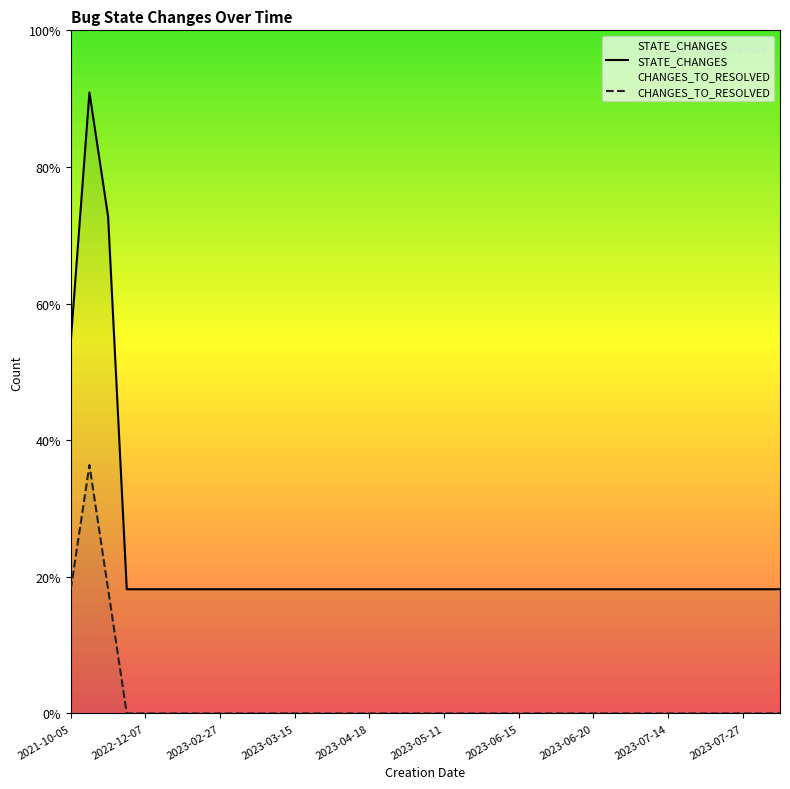

How many values in the CHANGES_TO_RESOLVED series exceed 0?

3